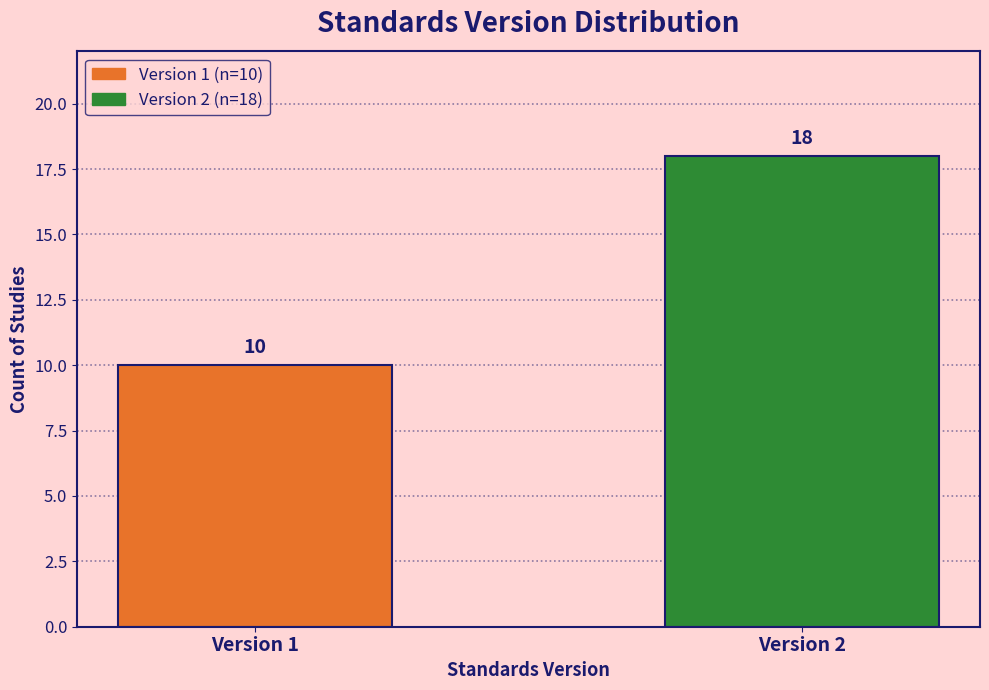

Reading left to right, list all the values displayed in this chart.

Version 1=10	Version 2=18